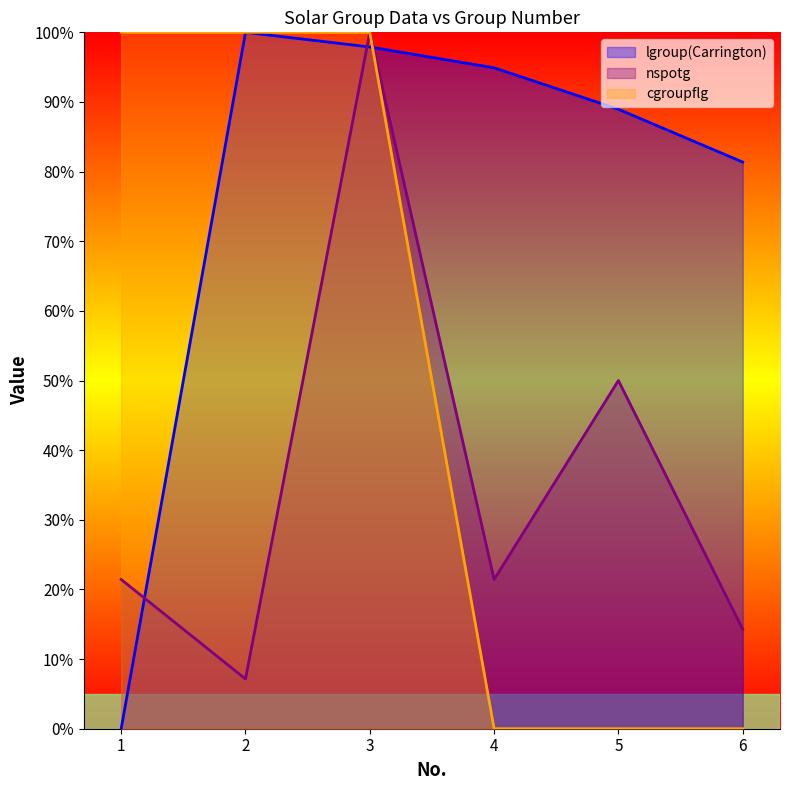

What is the difference between the maximum and minimum values in the lgroup(Carrington) series?

100.0